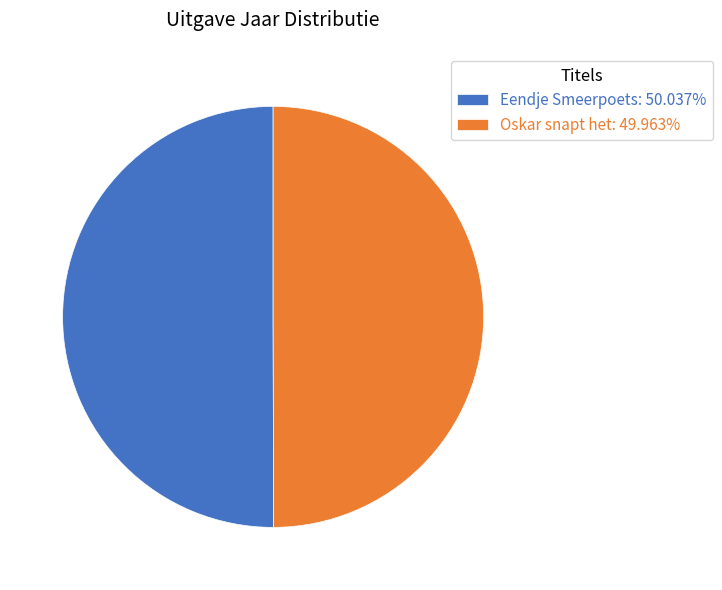

What is the ratio of the value at Oskar snapt het: 49.963% to the value at Eendje Smeerpoets: 50.037%?

1.0